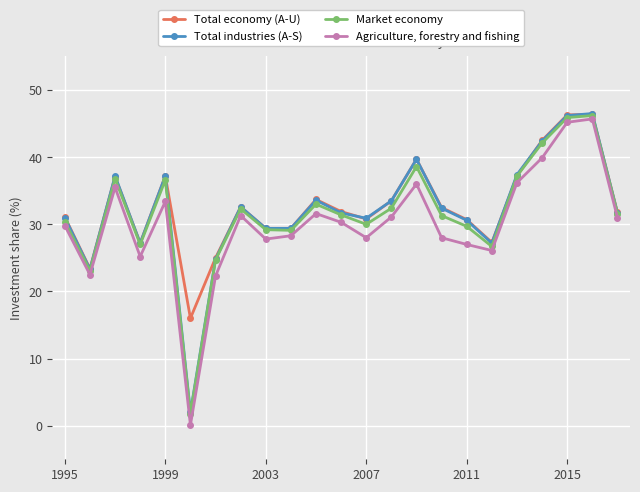

Rank the series by their average value, from highest to lowest.

Total economy (A-U), Total industries (A-S), Market economy, Agriculture, forestry and fishing